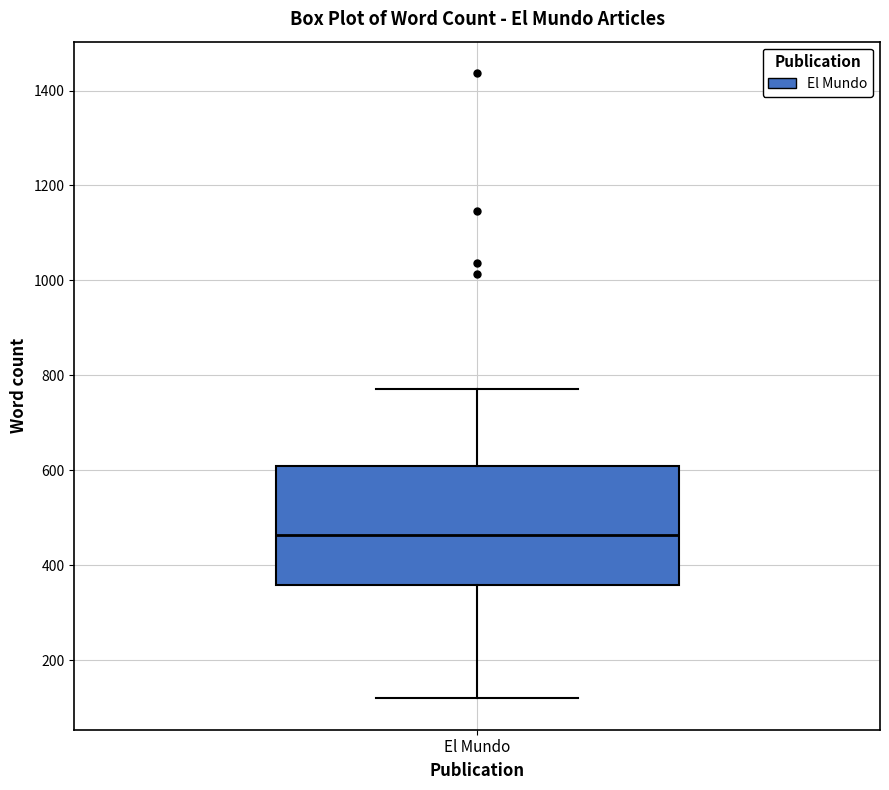

Read this box plot against the y-axis: the position of the median line, the range covered by the box, and the ends of both whiskers. The values are not printed on the chart, so give them approximately, as read against the axis.

median 460, box 360 to 600, whiskers 120 to 780